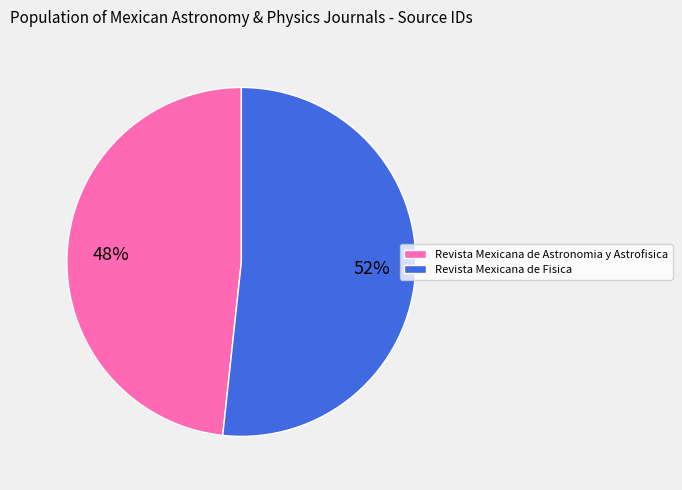

To the nearest percent, what percentage of the pie is Revista Mexicana de Astronomia y Astrofisica?

48%